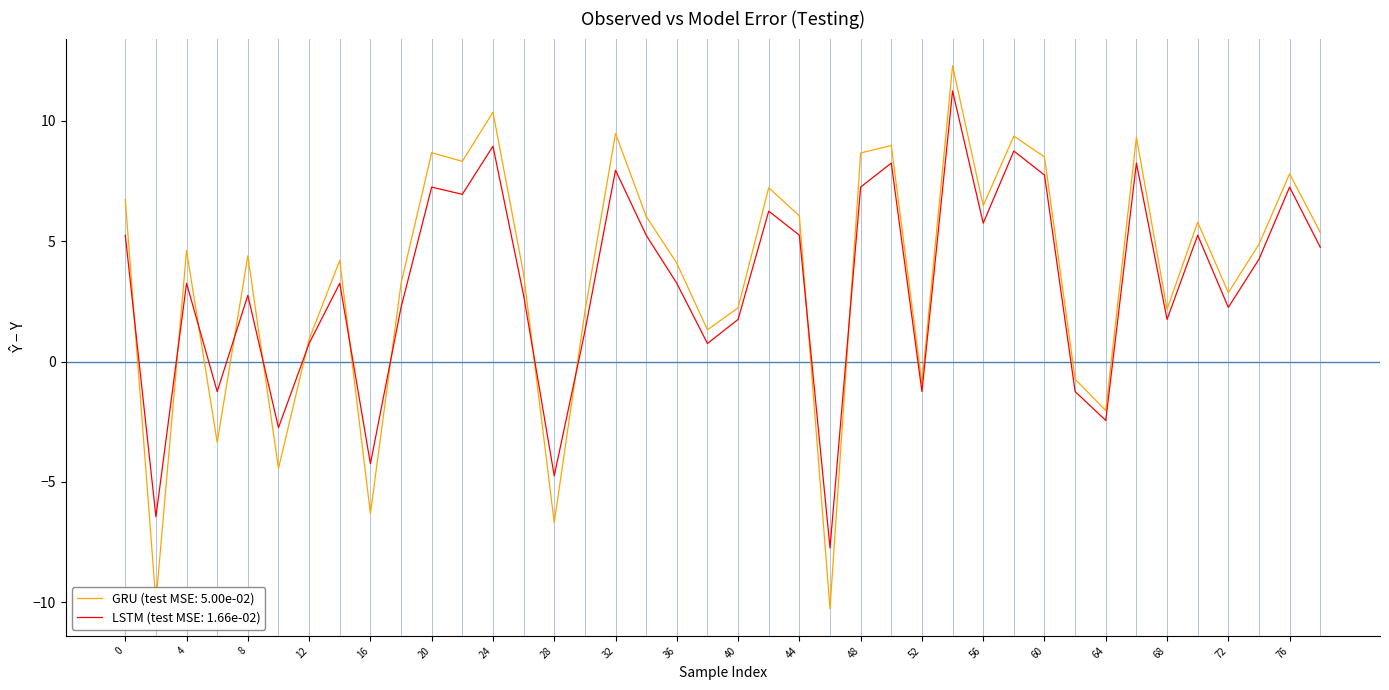

What is the average value of the LSTM (test MSE: 1.66e-02) series?

3.1